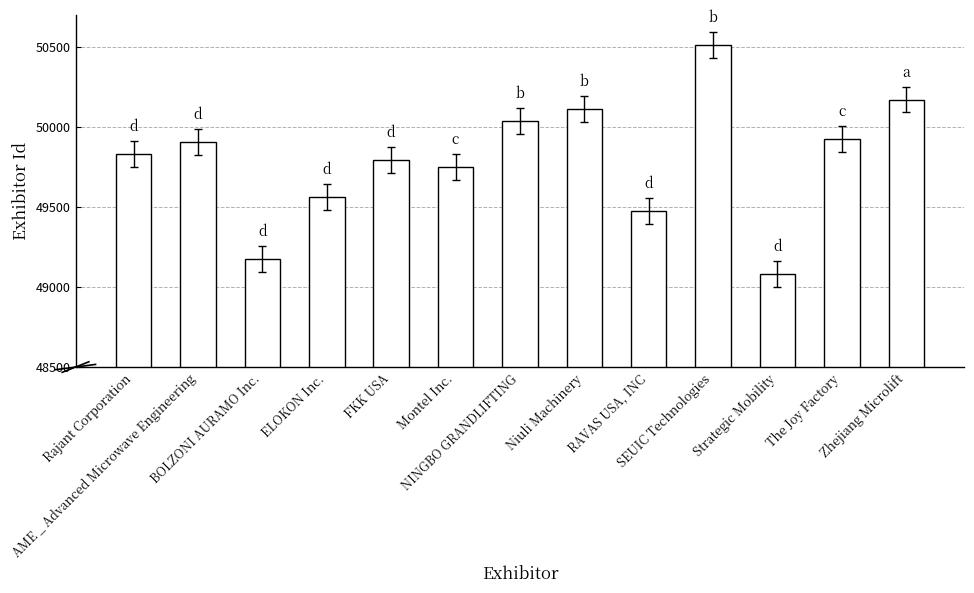

Reading left to right, transcribe all the data shown in this chart.

49830	49906	49176	49563	49793	49748	50035	50112	49476	50513	49080	49924	50171